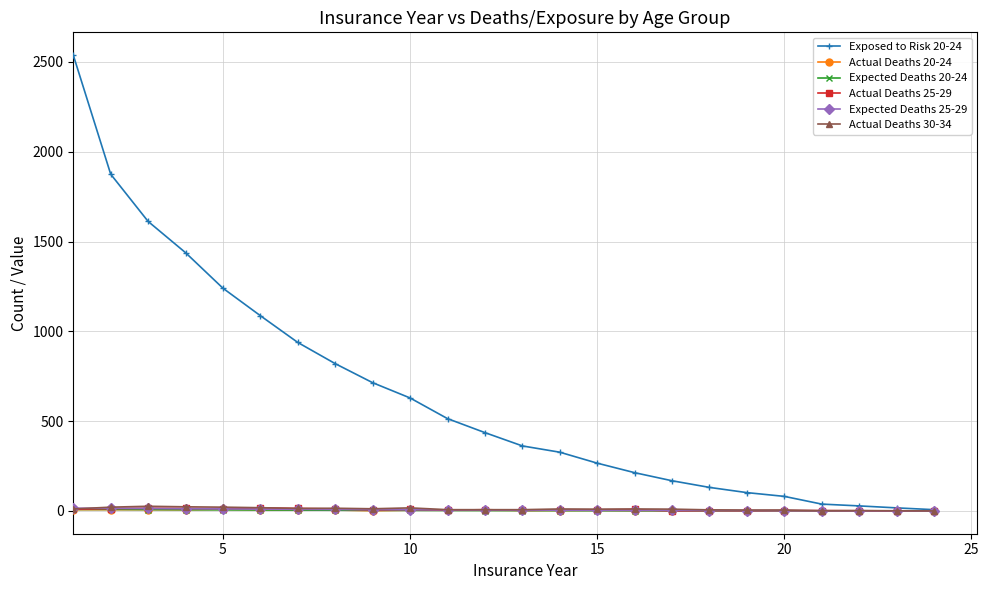

True or false: Actual Deaths 30-34 has more than 1 interior local peaks.

True